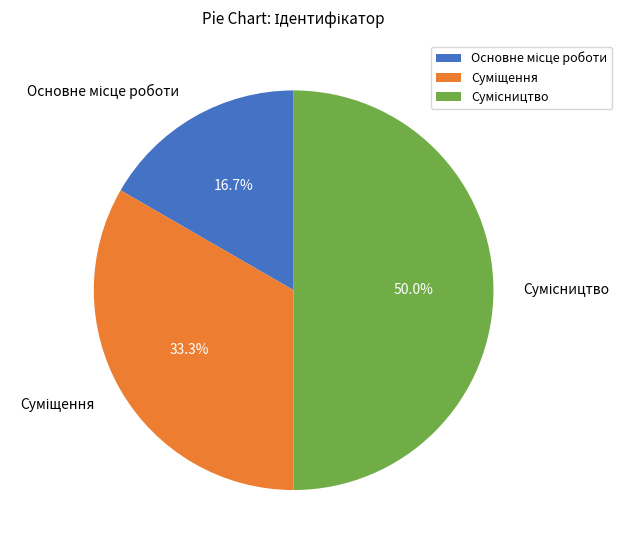

Does Основне місце роботи account for over 50% of the chart?

No